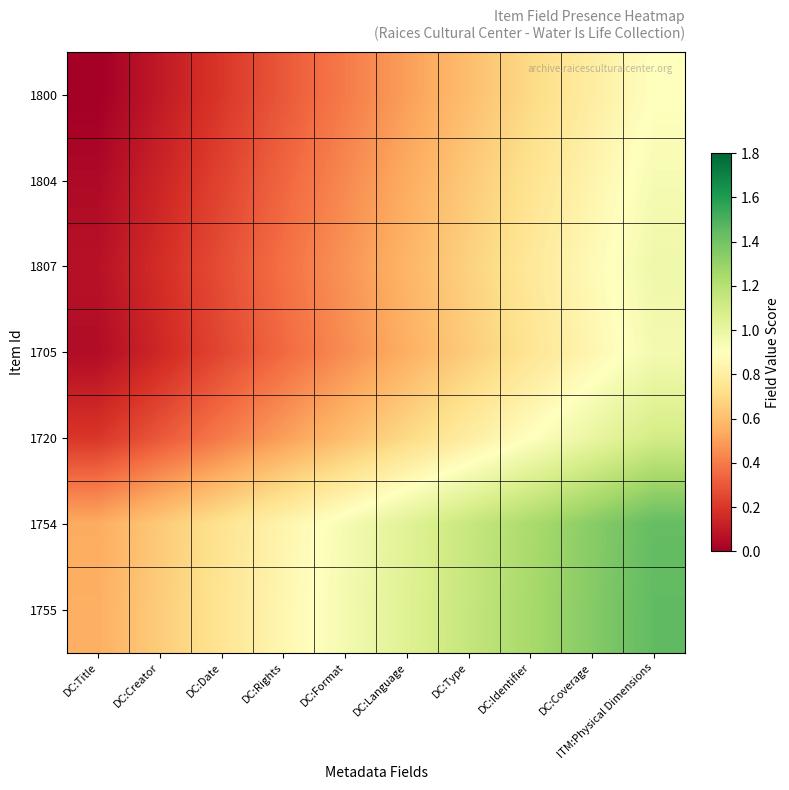

What is the greatest value displayed?

1.5